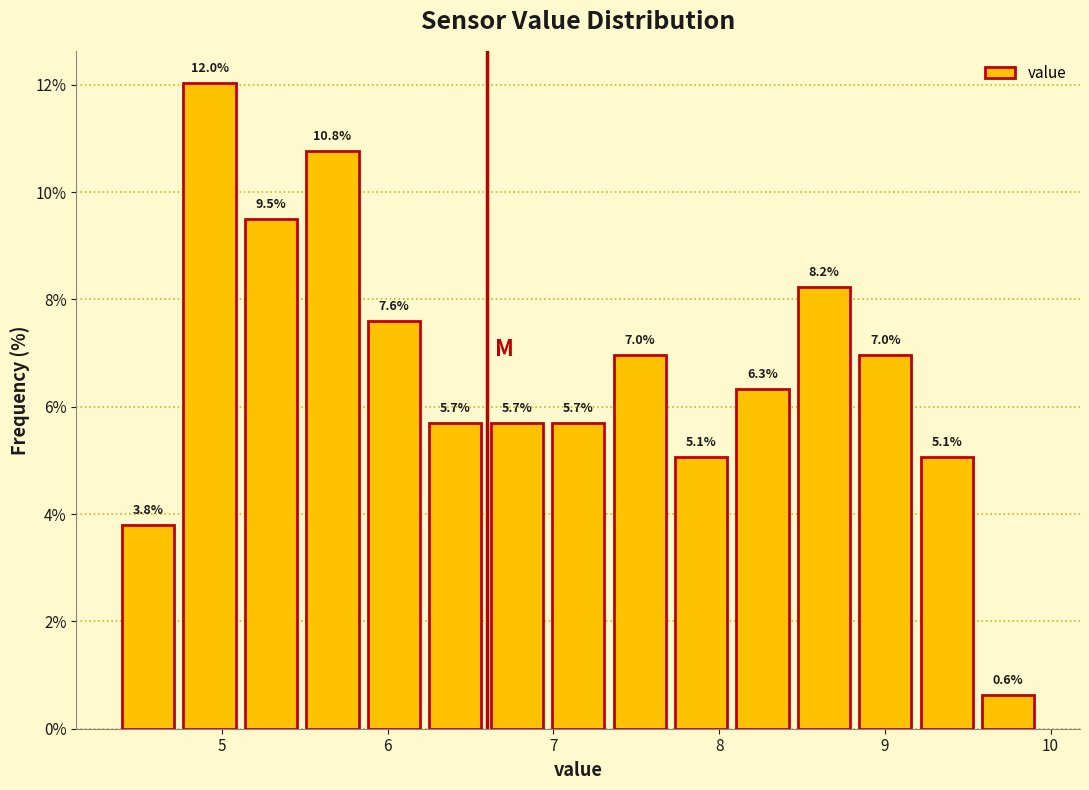

Read against the x-axis, roughly where is the centre of the tallest bar?

4.9